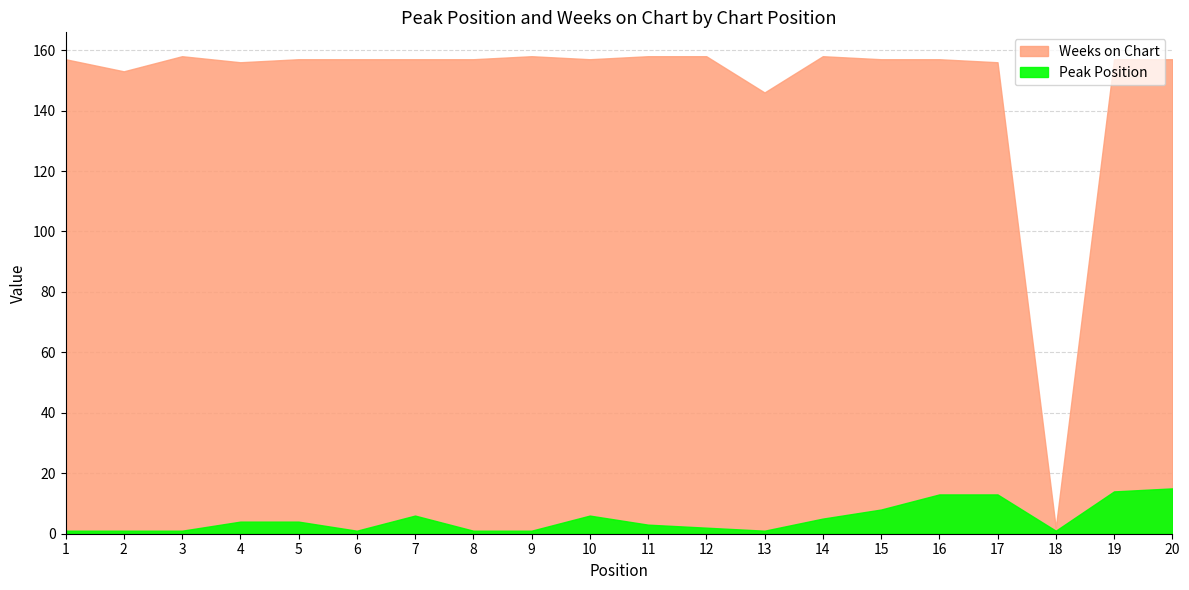

True or false: Weeks on Chart and Peak Position cross at least once.

False